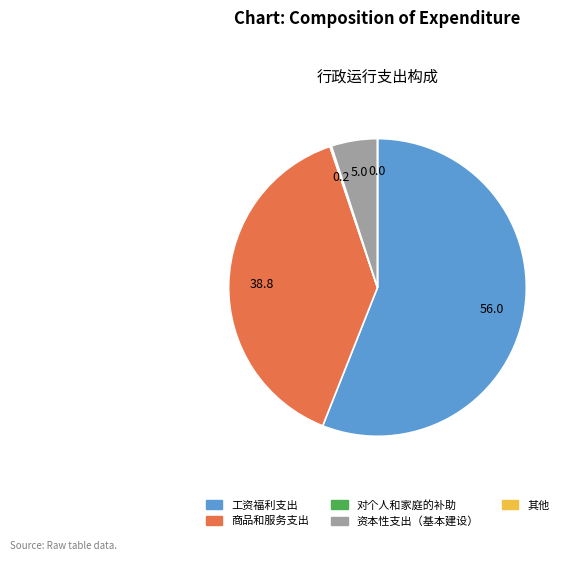

True or false: 工资福利支出 accounts for 56% of the total.

True